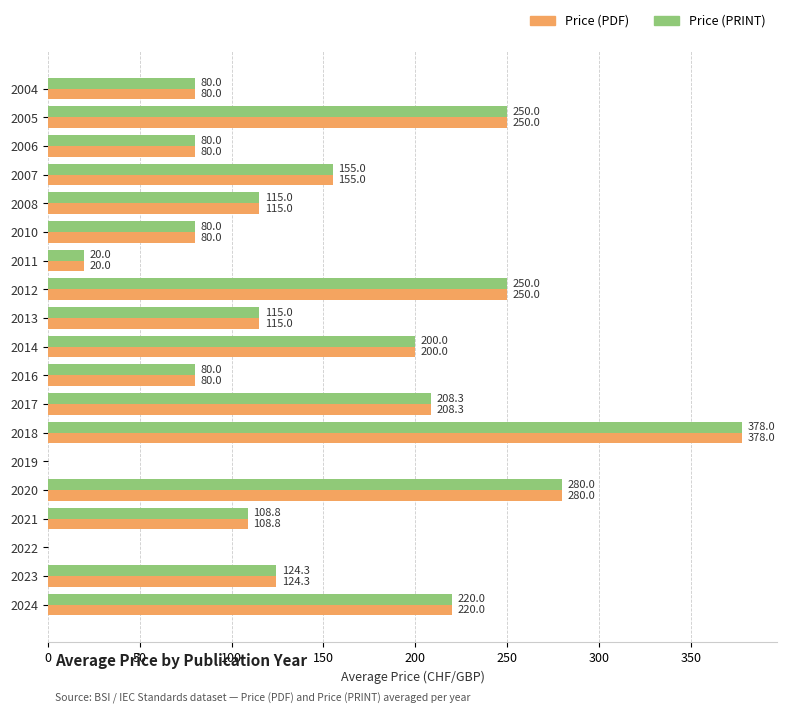

Is it true that Price (PRINT) equals 413.2 at 2012?

False